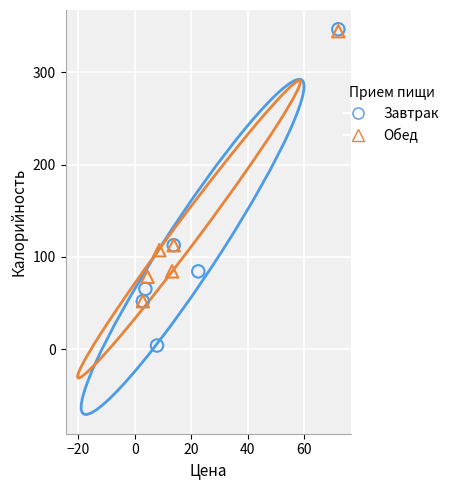

Which series has the widest spread of Y values?

Завтрак